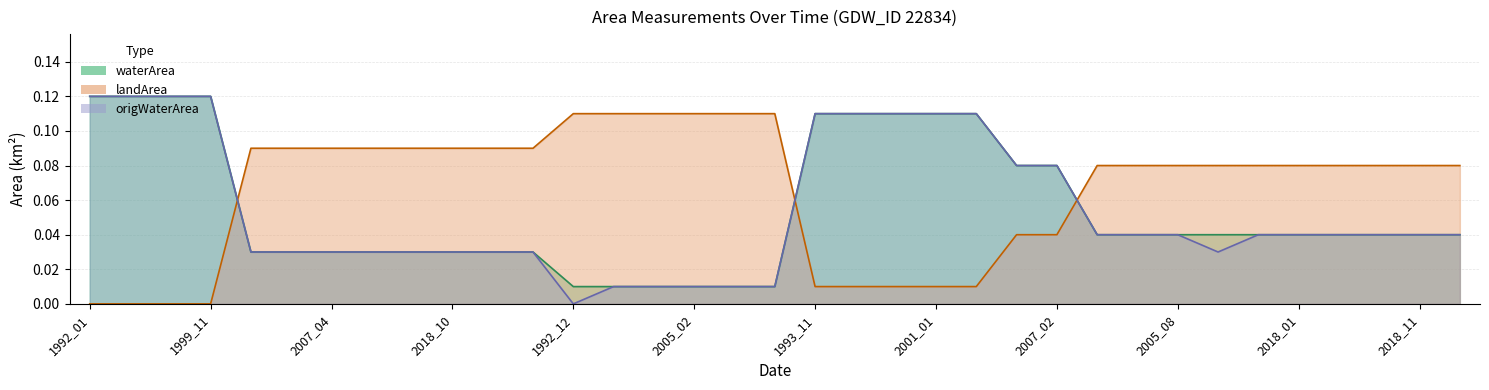

What position from the right is 2005_08?

8